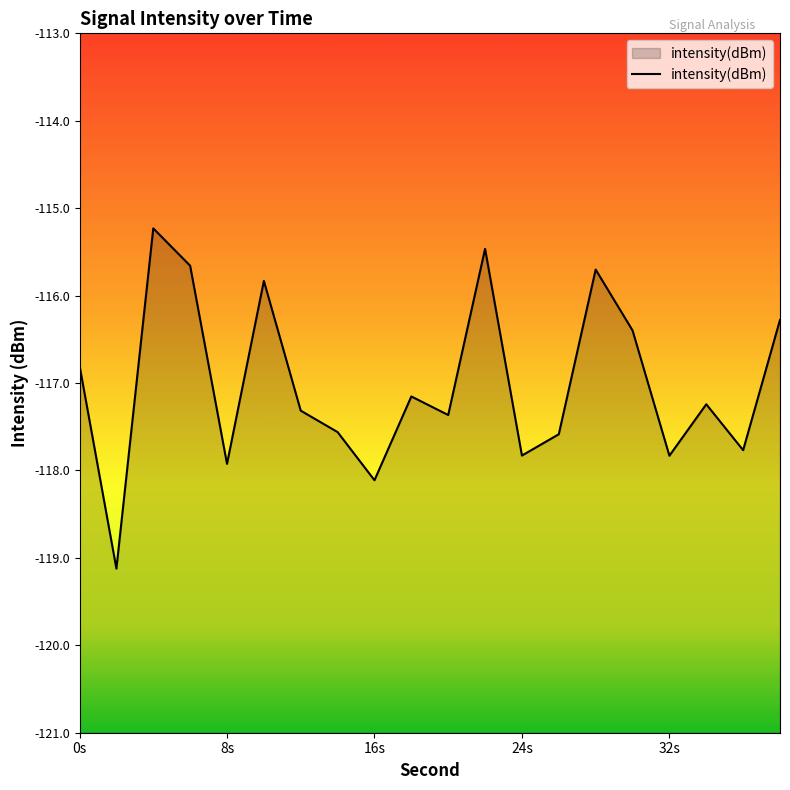

What is the difference between the maximum and minimum values?

3.9